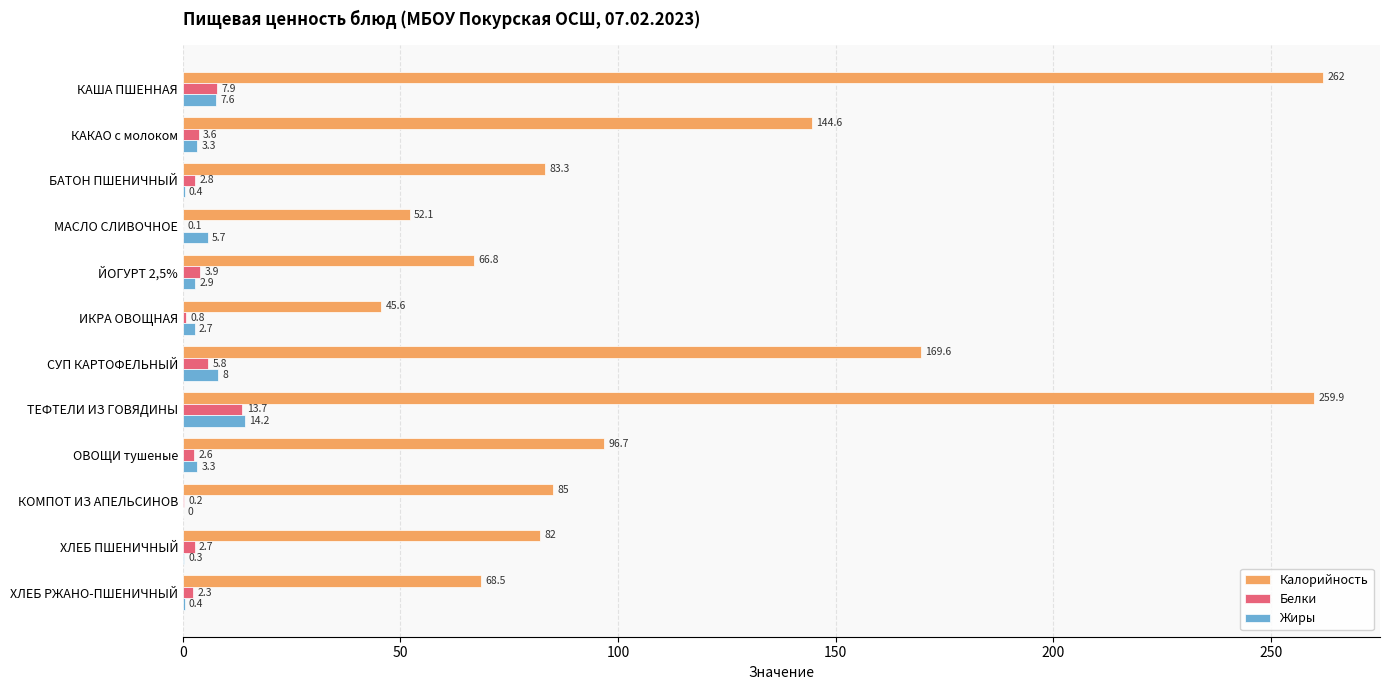

Which series has the largest total across all categories?

Калорийность